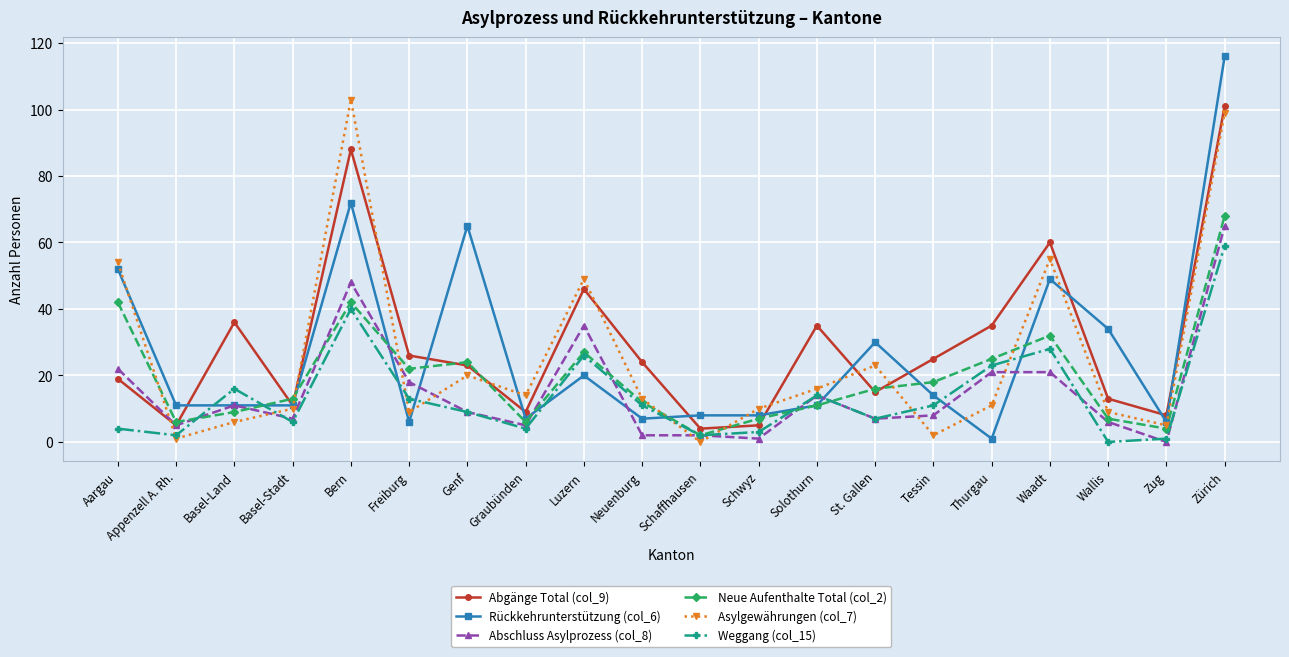

Between which two adjacent categories do Asylgewährungen (col_7) and Abgänge Total (col_9) first intersect?

Aargau and Appenzell A. Rh.